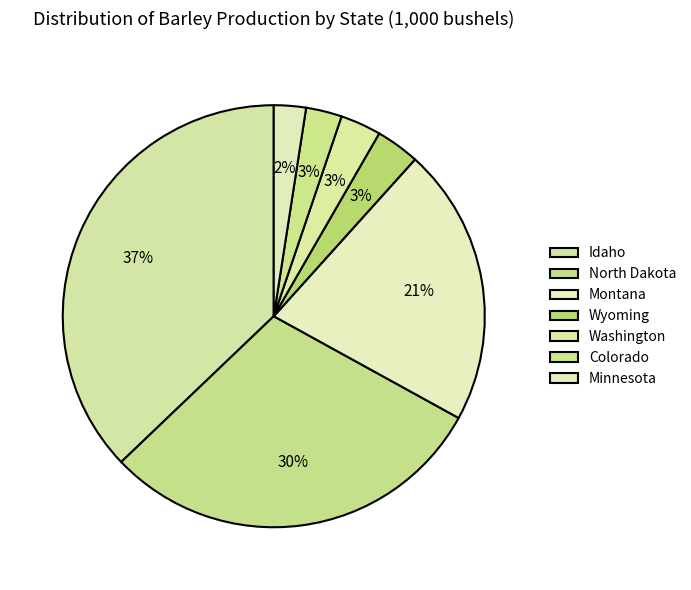

Approximately how many times larger is the value at Minnesota compared to Idaho?

0.1